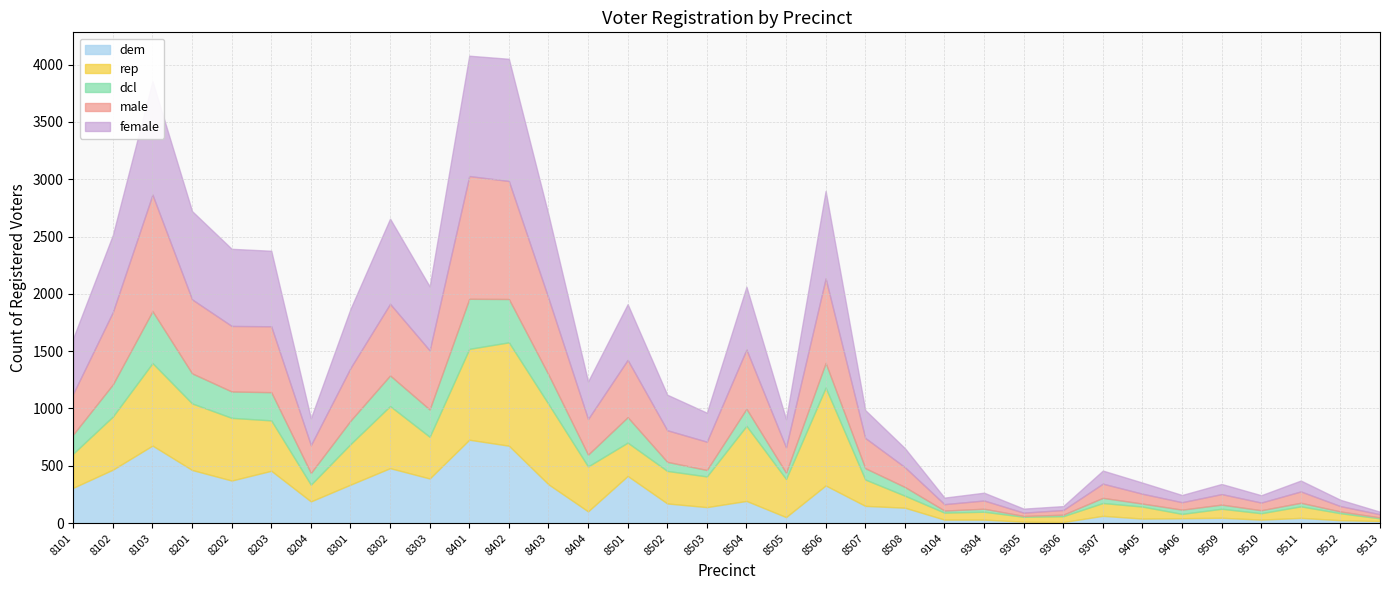

At 8301, list the series in order from smallest to largest.

dcl, dem, rep, male, female